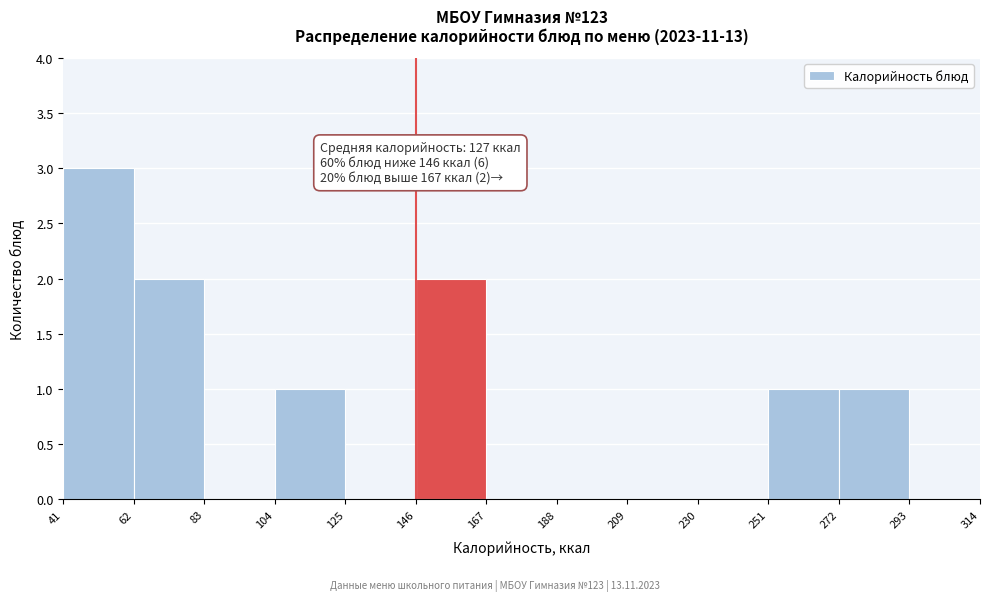

Over which range of the x-axis is the bar tallest?

41 to 62